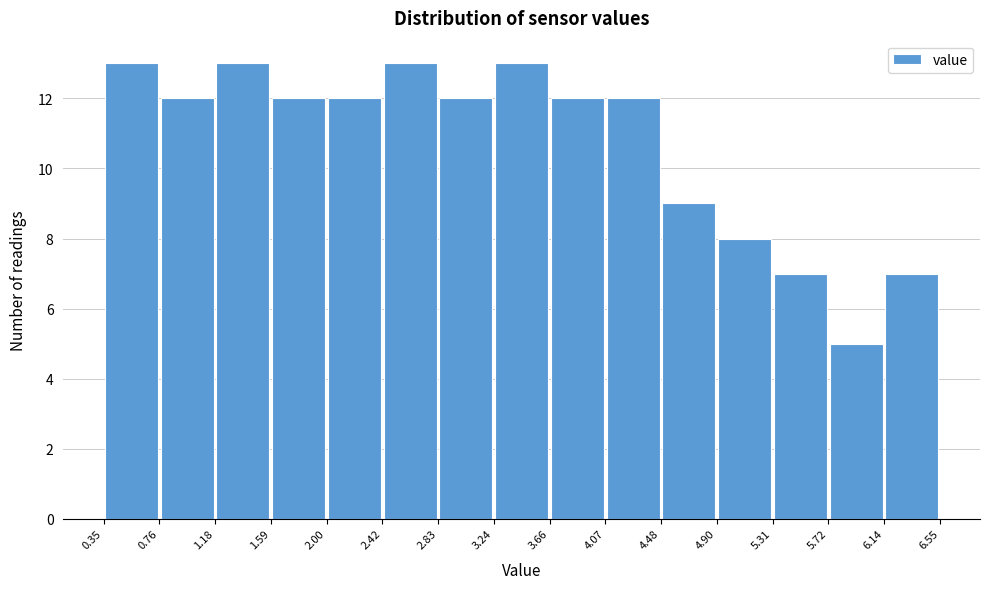

What is the height of the bar covering 6.14 to 6.55 on the x-axis? The values are not printed on the chart, so give them approximately, as read against the axis.

7